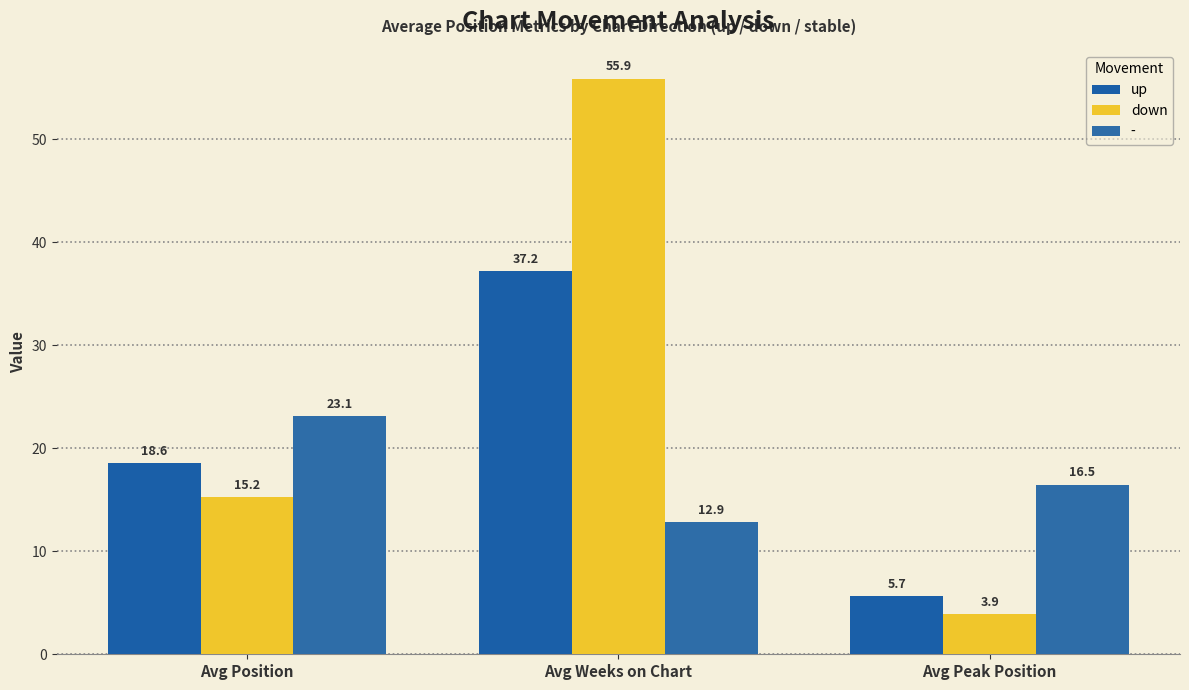

How many bars are there in each group?

3